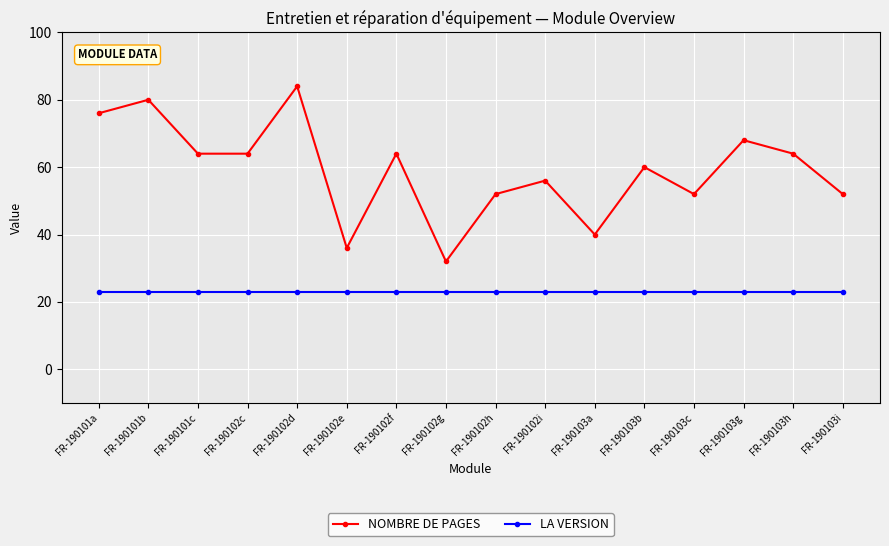

How many data points does each series have?

16